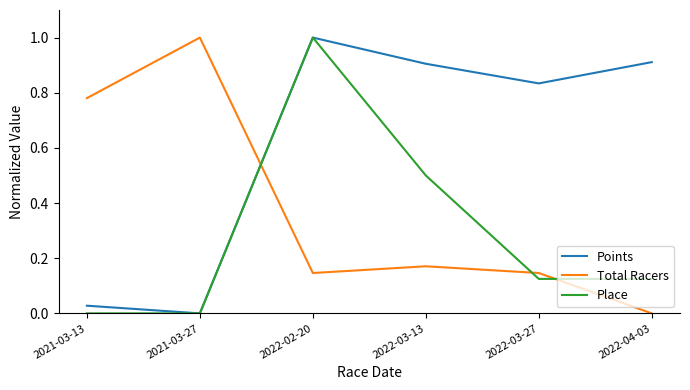

Where do Total Racers and Place first cross each other?

2021-03-27 and 2022-02-20